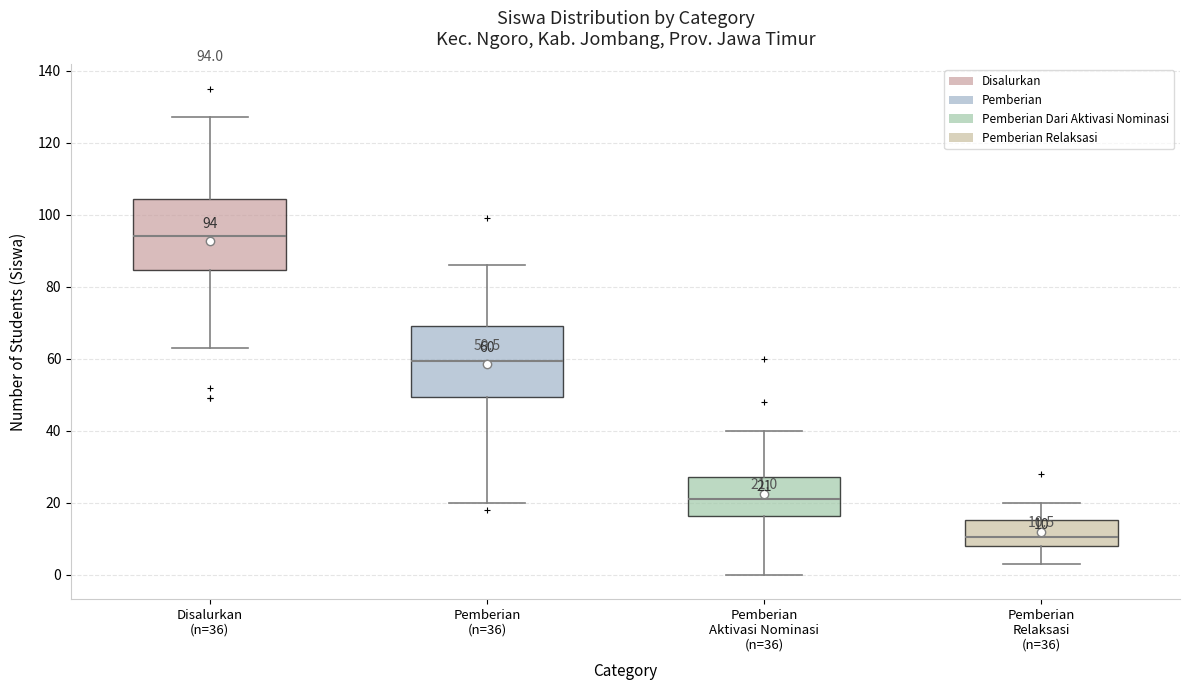

Which box's median line is the highest?

Disalurkan (n=36)